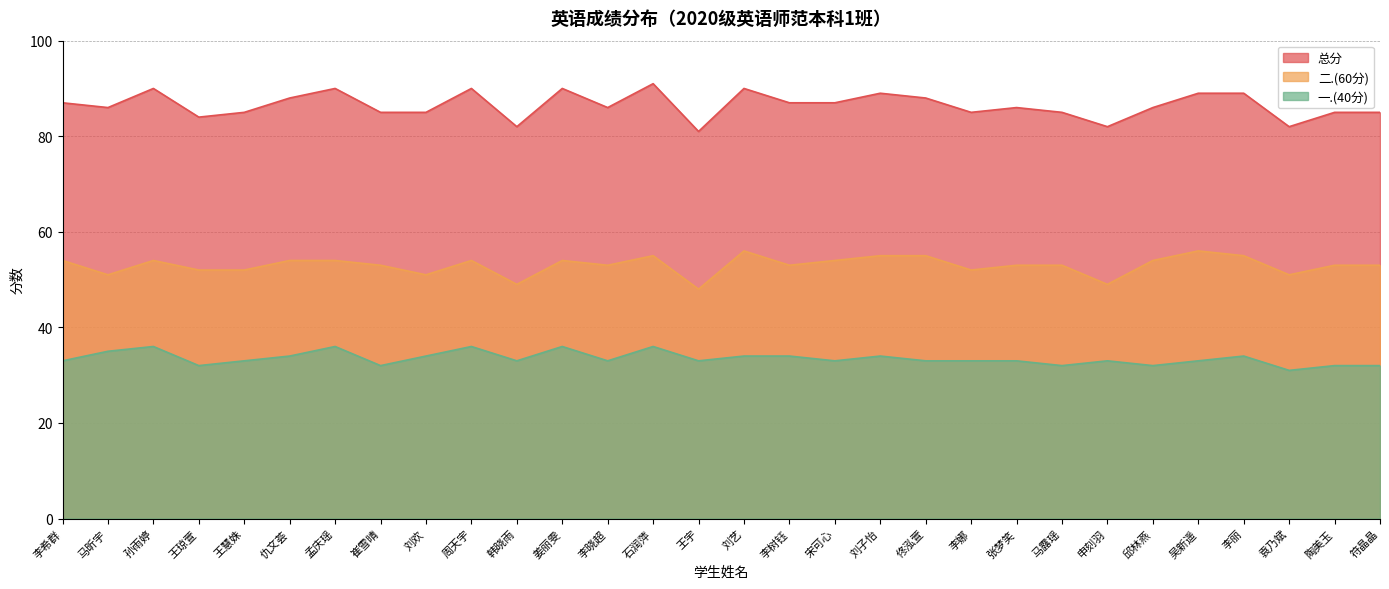

How many values in the 一.(40分) series exceed 33?

12